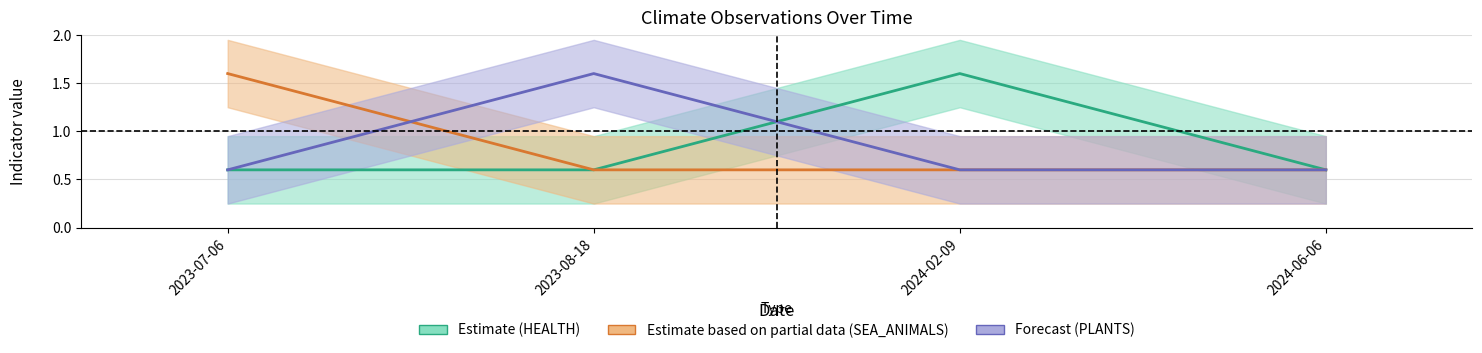

How many interior local peaks does the HEALTH series have?

1